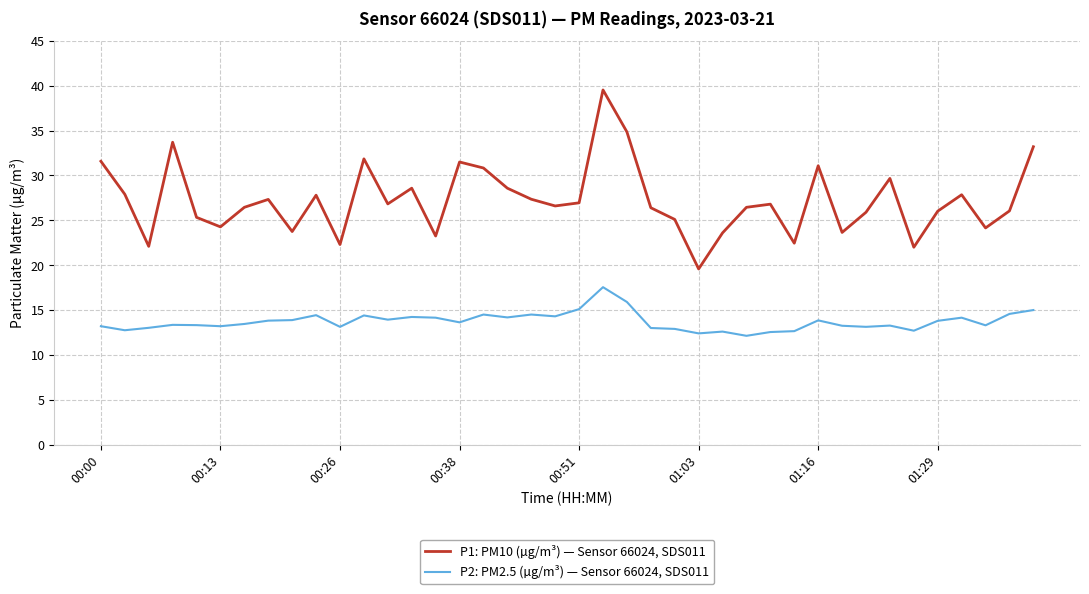

Which series has the largest total across all categories?

P1: PM10 (µg/m³) — Sensor 66024, SDS011